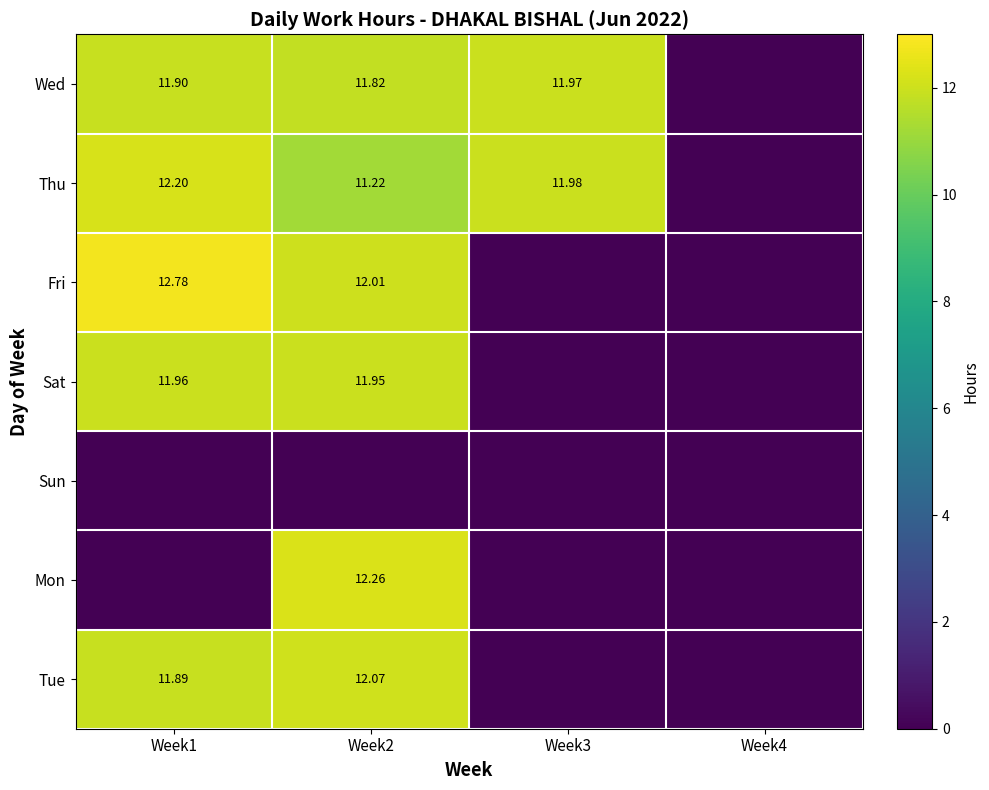

Which has a higher value, Week3 or Week4?

Week3